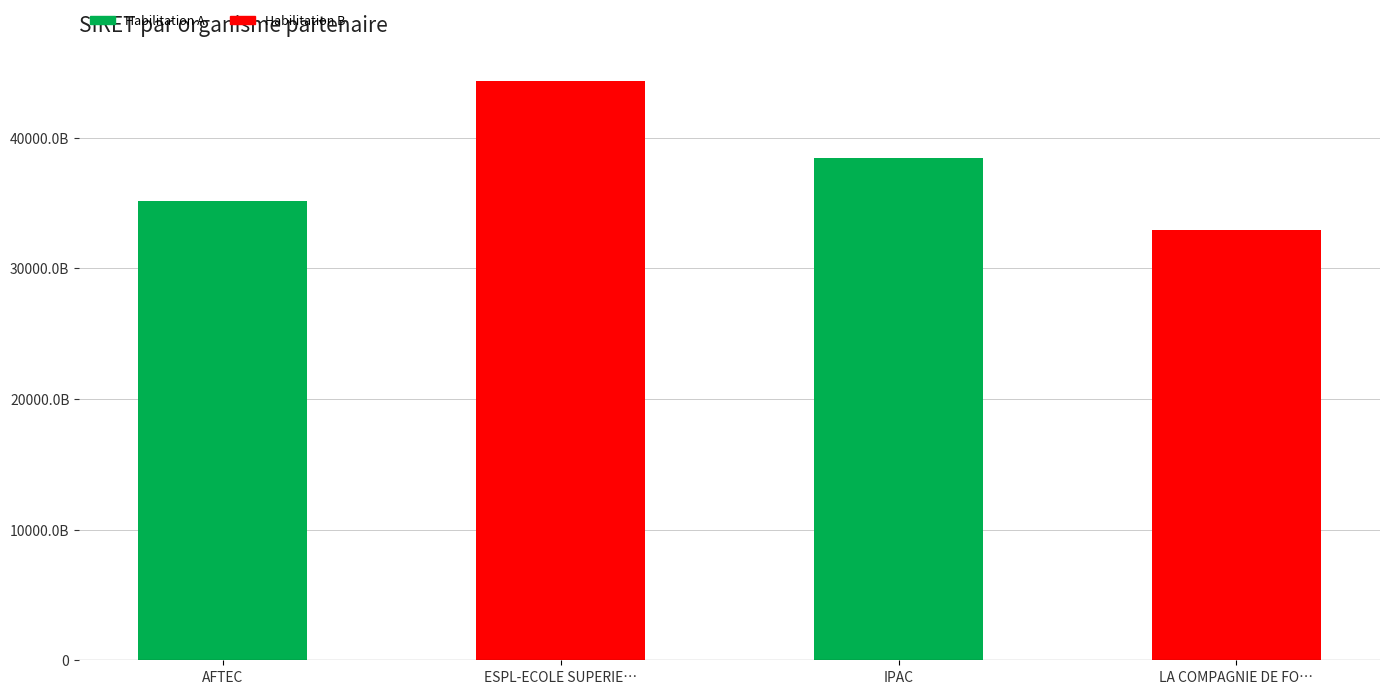

The chart shows a value of 35119111900160 at AFTEC. True or false?

True